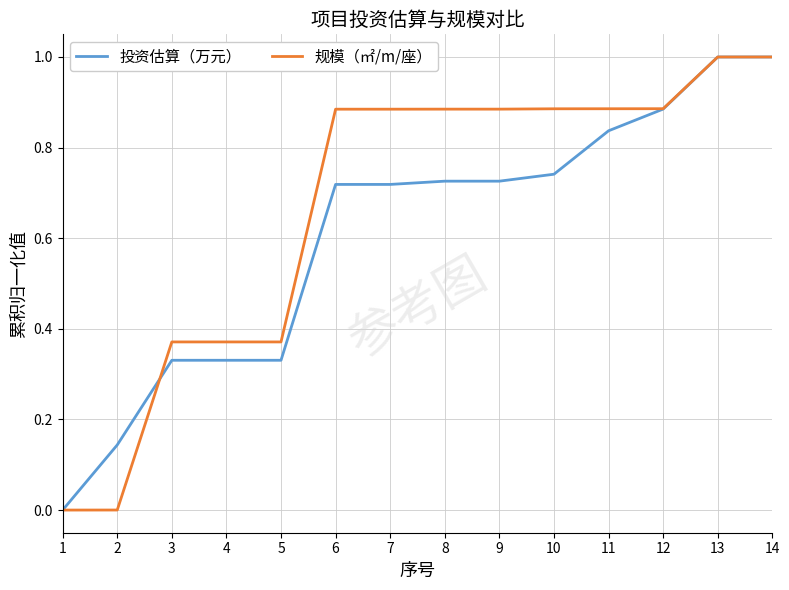

The 规模（㎡/m/座） series shows 1.5 at 6. True or false?

False